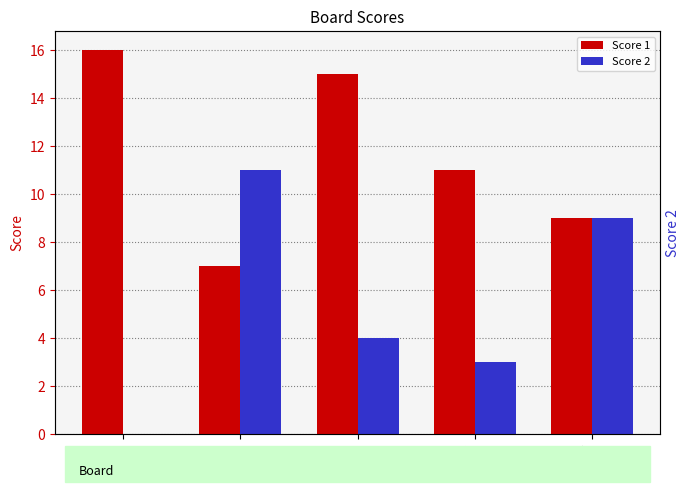

Does the chart contain any negative values?

No